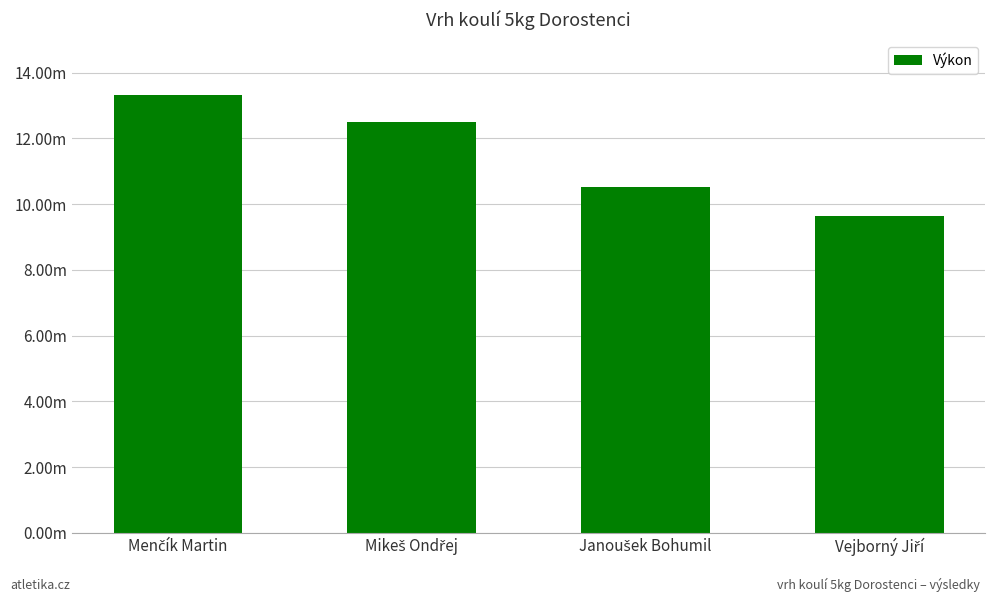

The value at Menčík Martin is 18.7. True or false?

False